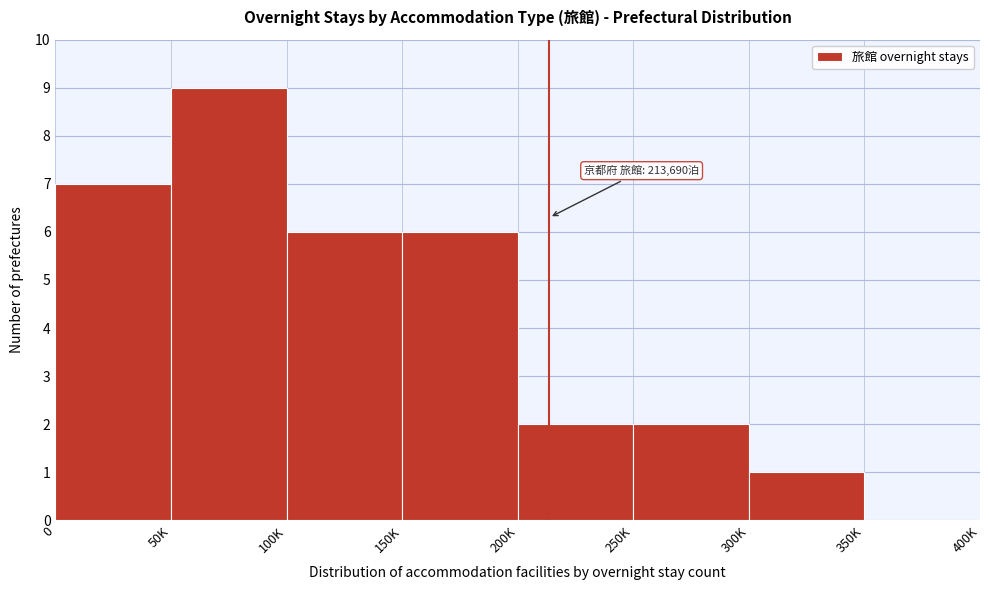

Reading right to left, what are all the values shown in this chart?

350K=0	300K=1	250K=2	200K=2	150K=6	100K=6	50K=9	0=7